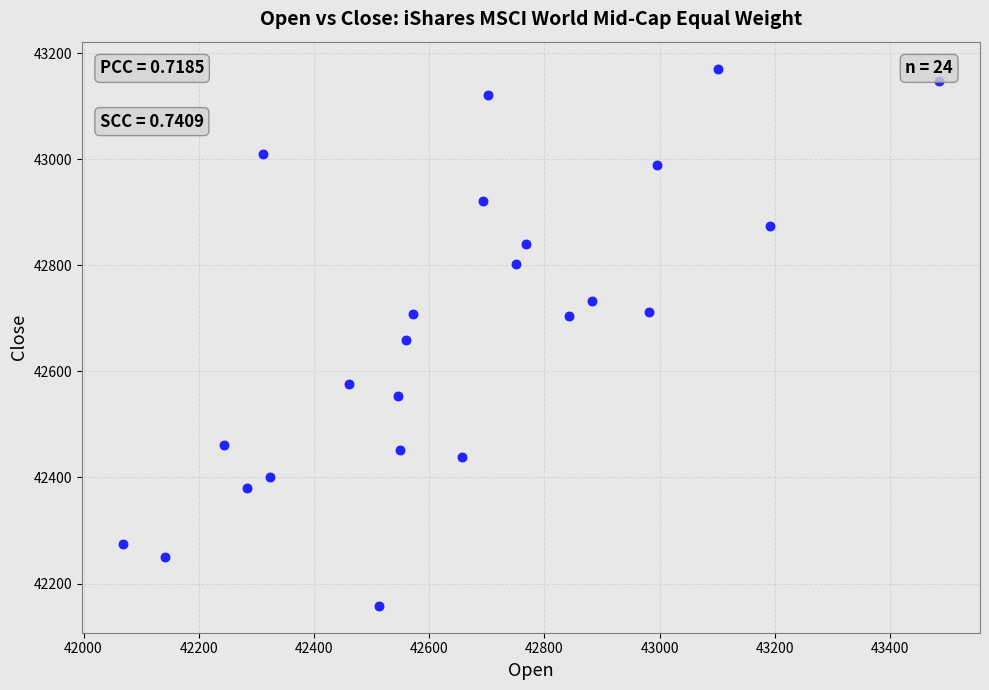

What is the range of X values (max minus min)?

1417